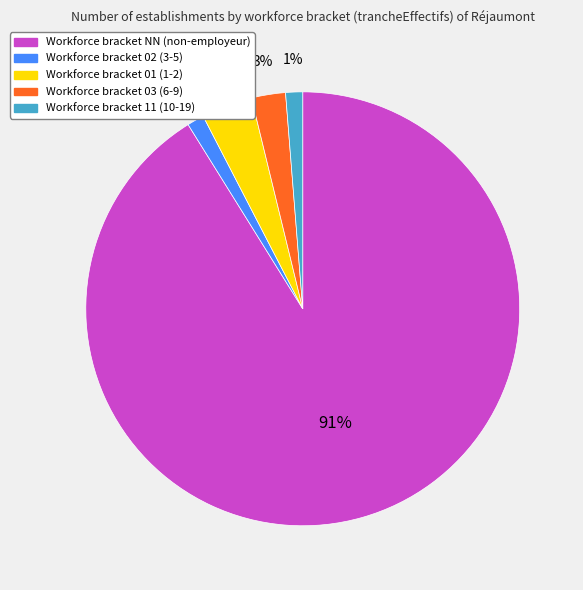

Is there a majority slice in this chart?

Yes